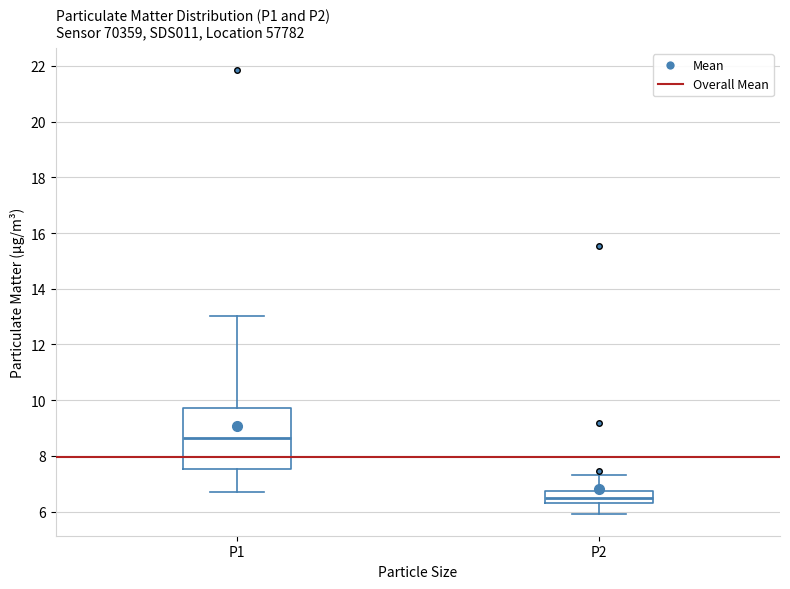

Reading left to right, read every box against the y-axis: the position of its median line, the range the box covers, and the ends of its whiskers. The values are not printed on the chart, so give them approximately, as read against the axis.

P1: median 8.6, box 7.6 to 9.8, whiskers 6.8 to 13.0
P2: median 6.4 (inside the box), box 6.4 to 6.8, whiskers 6.0 to 7.4